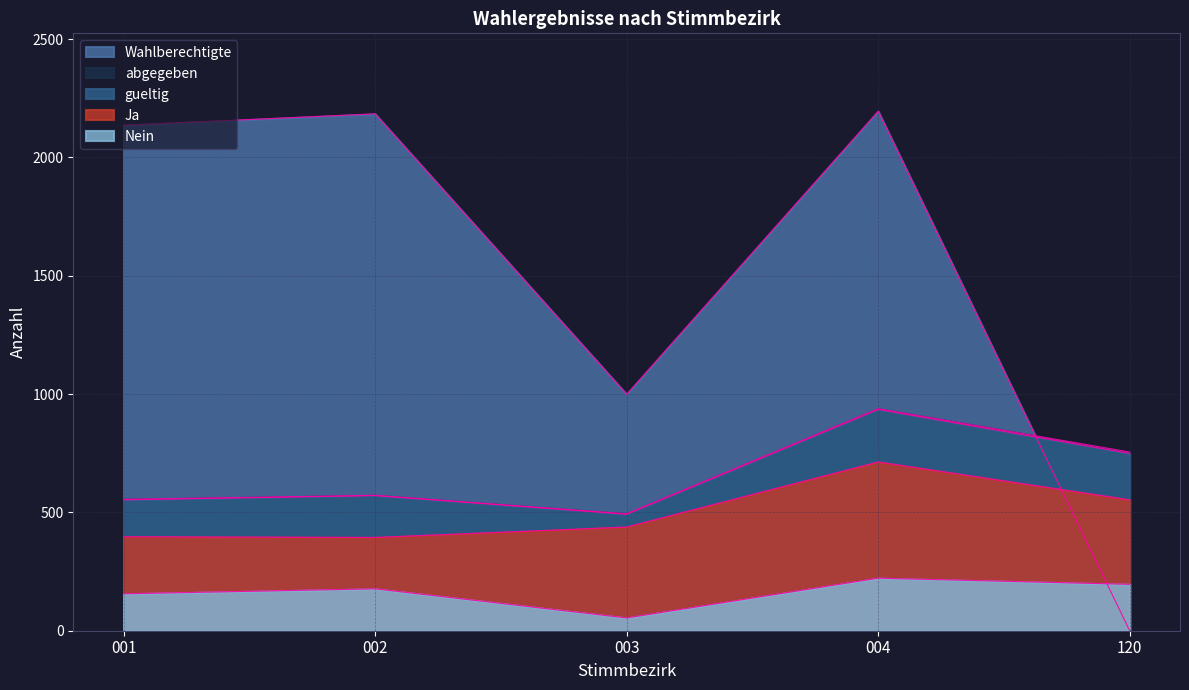

List the series in order of their peak value, highest first.

Wahlberechtigte, abgegeben, gueltig, Ja, Nein